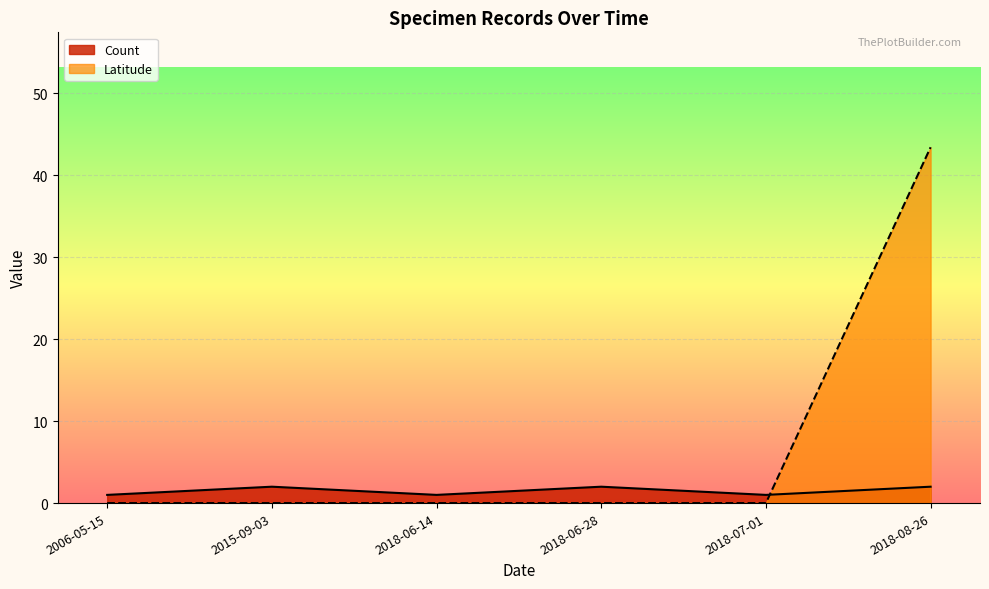

What is the sum of all Latitude values?

43.4